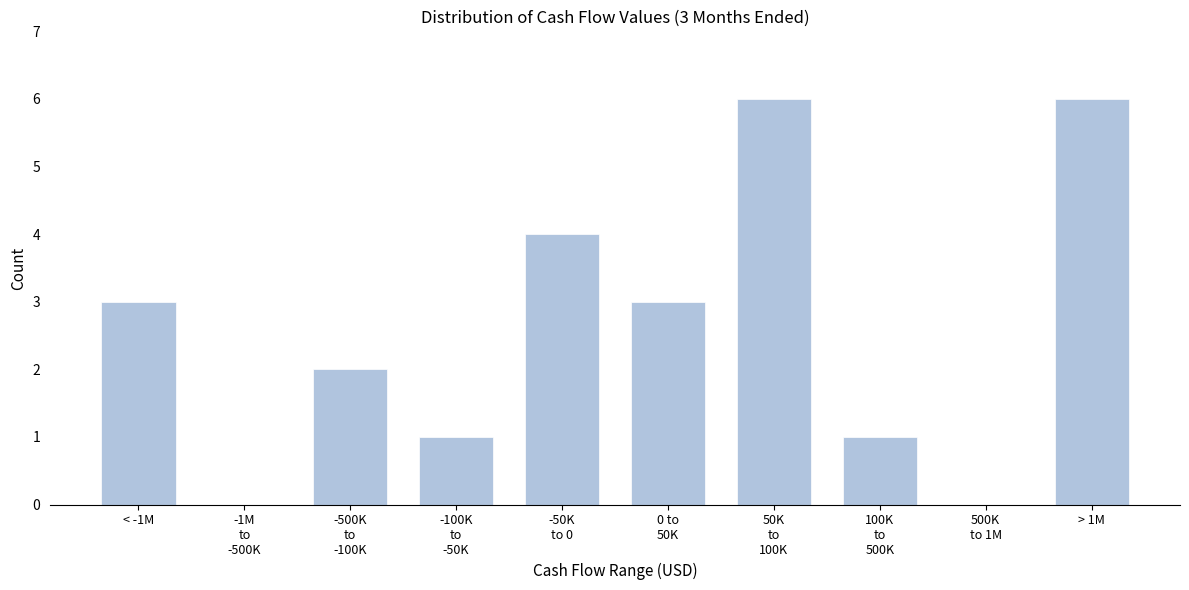

What is the sum of all values?

26